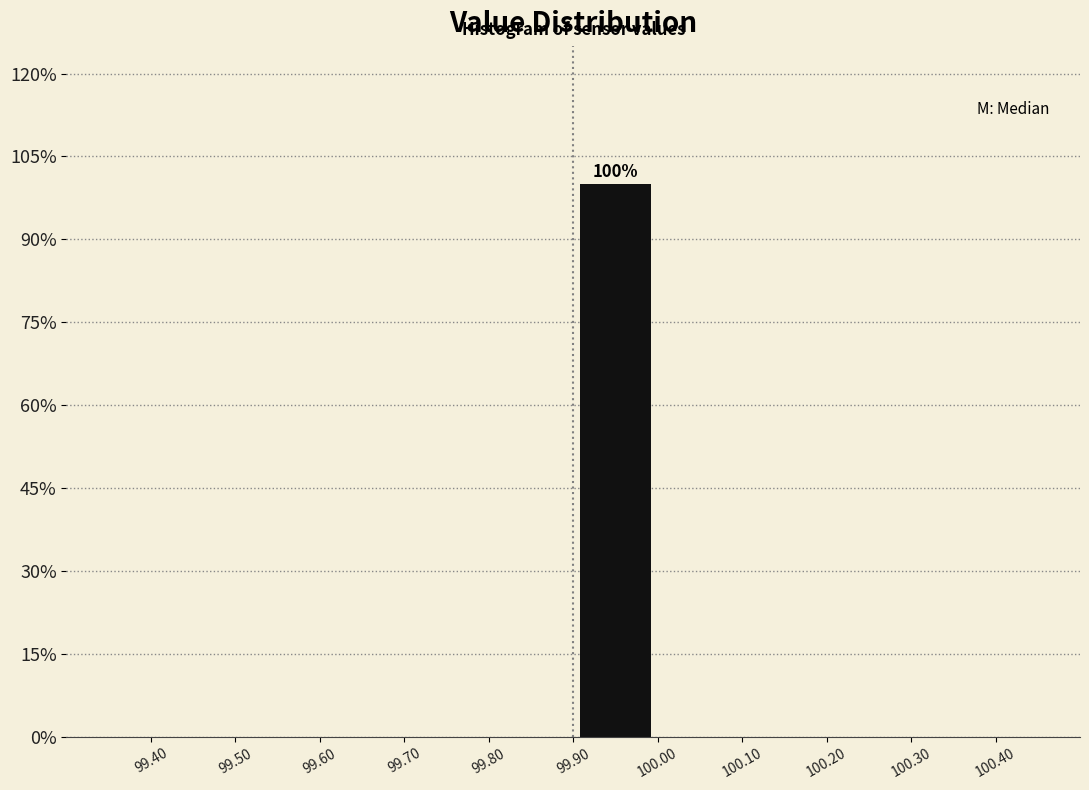

Which range on the x-axis has the tallest bar?

99.90 to 100.00